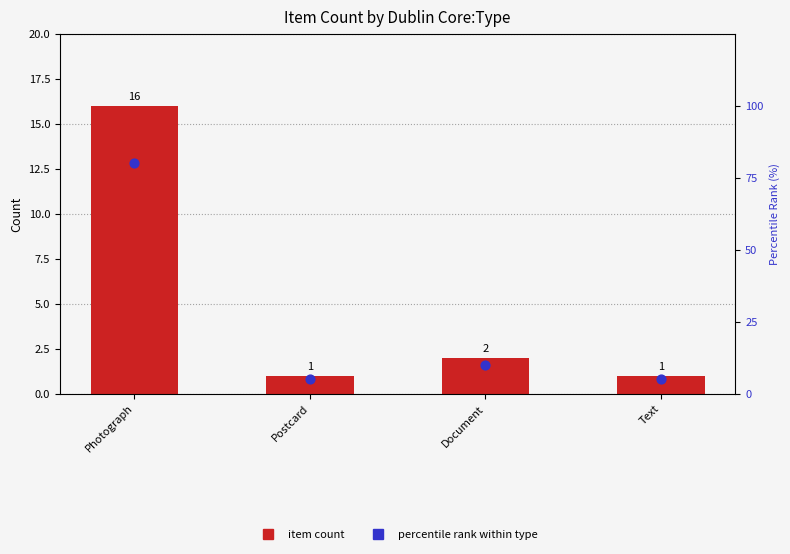

What are all the series names shown in the legend?

Item Count, percentile rank within type